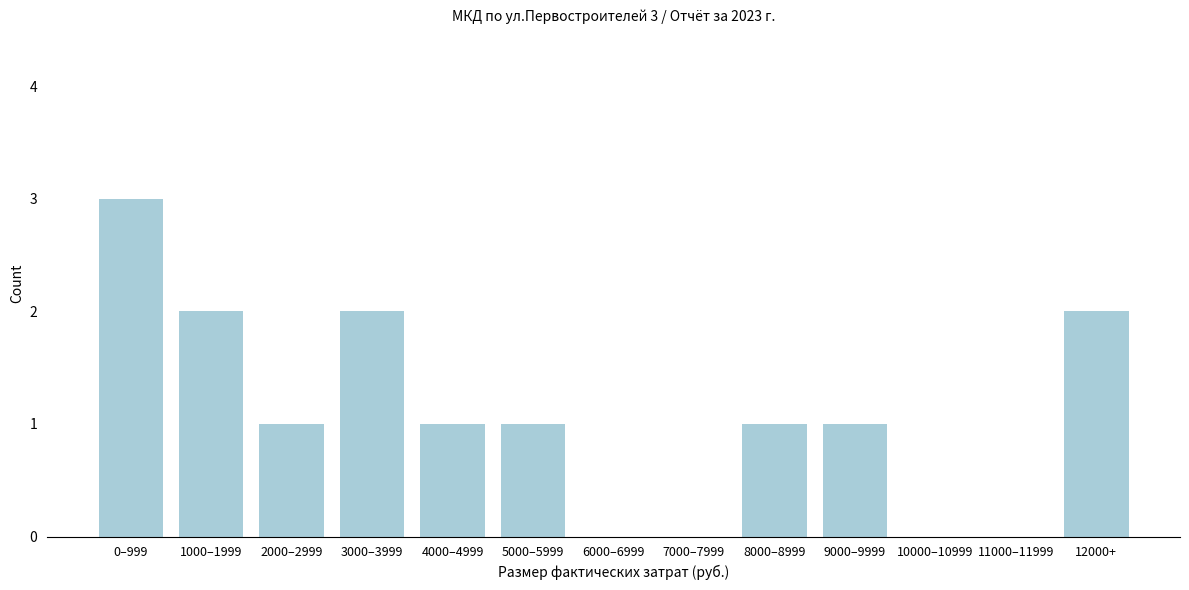

Reading left to right, transcribe all the data shown in this chart.

0–999=3	1000–1999=2	2000–2999=1	3000–3999=2	4000–4999=1	5000–5999=1	6000–6999=0	7000–7999=0	8000–8999=1	9000–9999=1	10000–10999=0	11000–11999=0	12000+=2